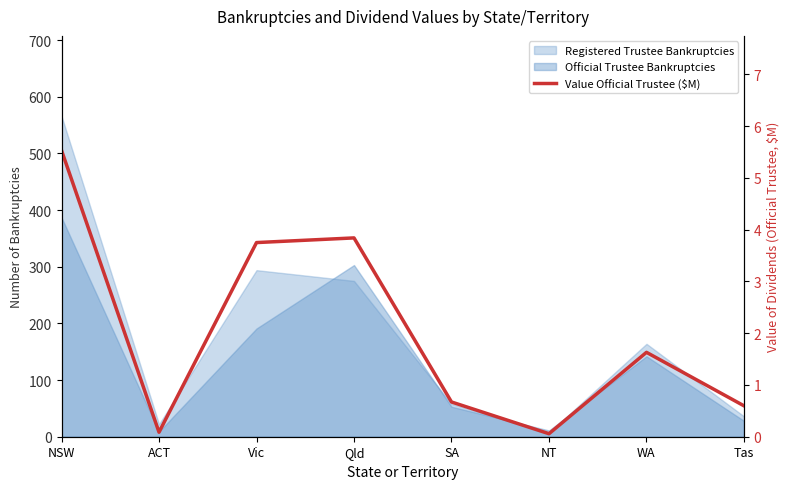

List the labels in order of value, largest first.

NSW, Qld, Vic, WA, SA, Tas, ACT, NT